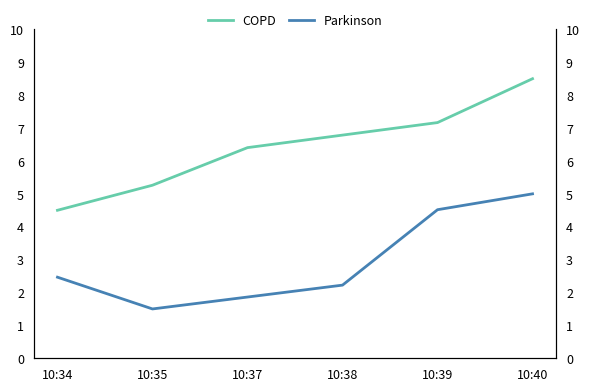

What is the value of the COPD point at the 3rd from the left?

6.4